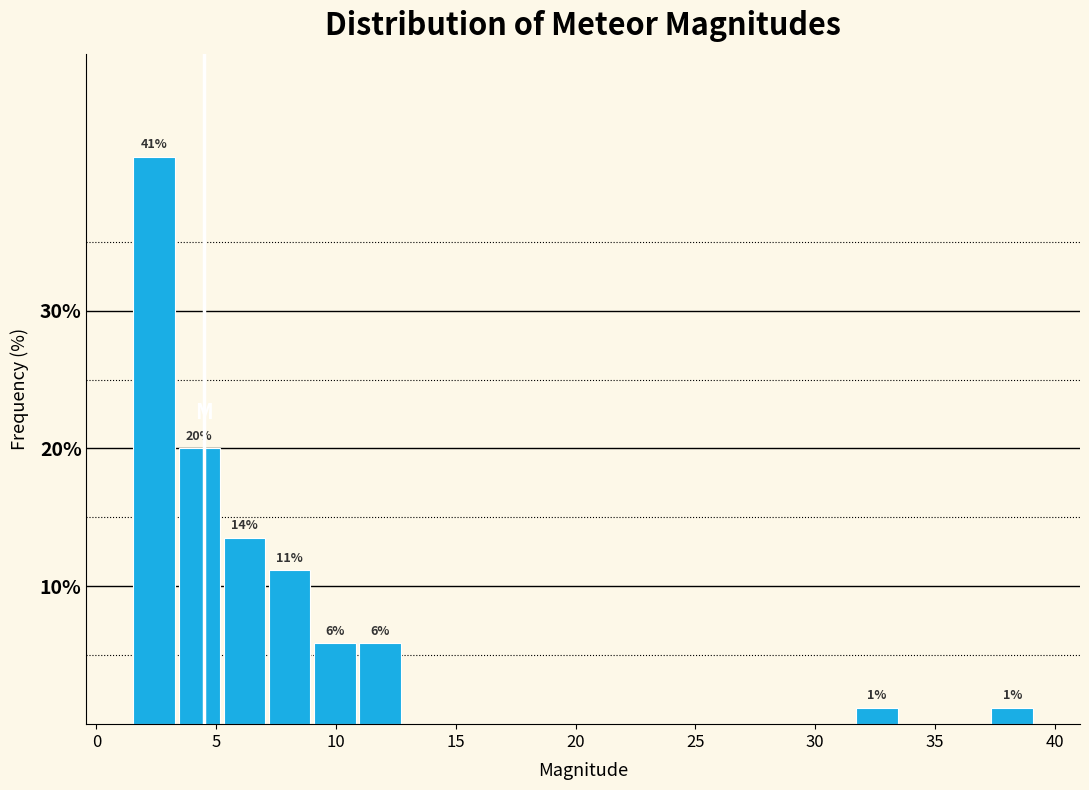

Read against the x-axis, roughly where is the centre of the tallest bar?

2.5